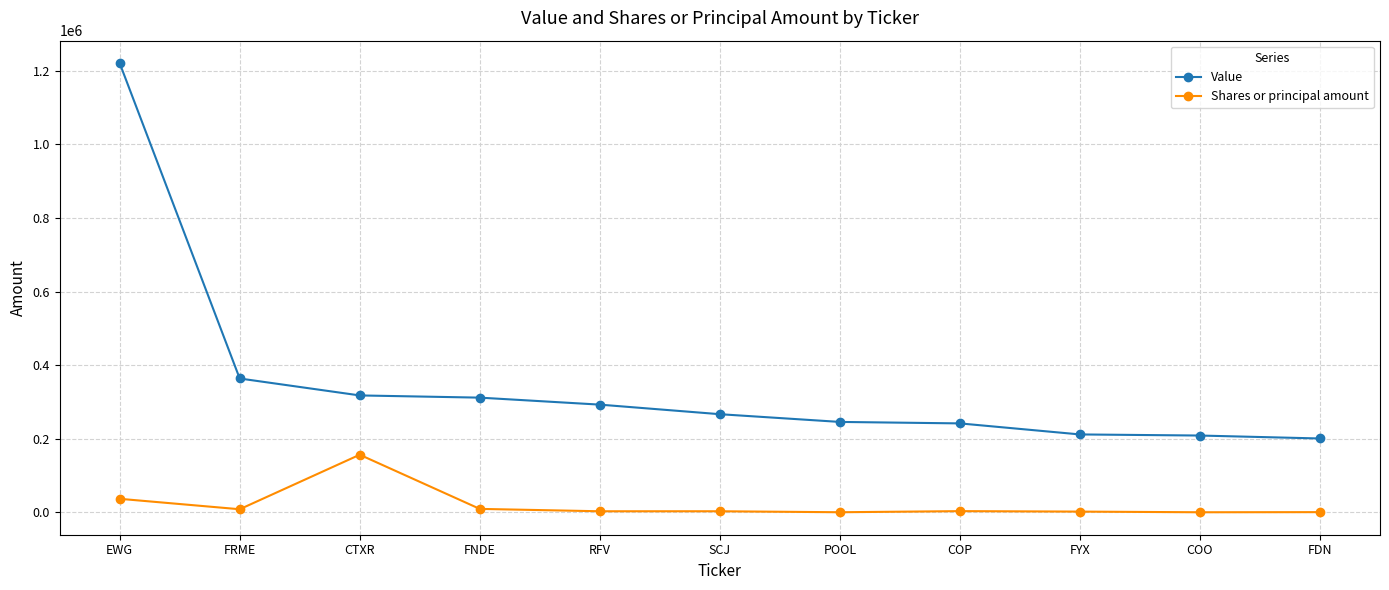

What is the label of the 6th point from the right?

SCJ